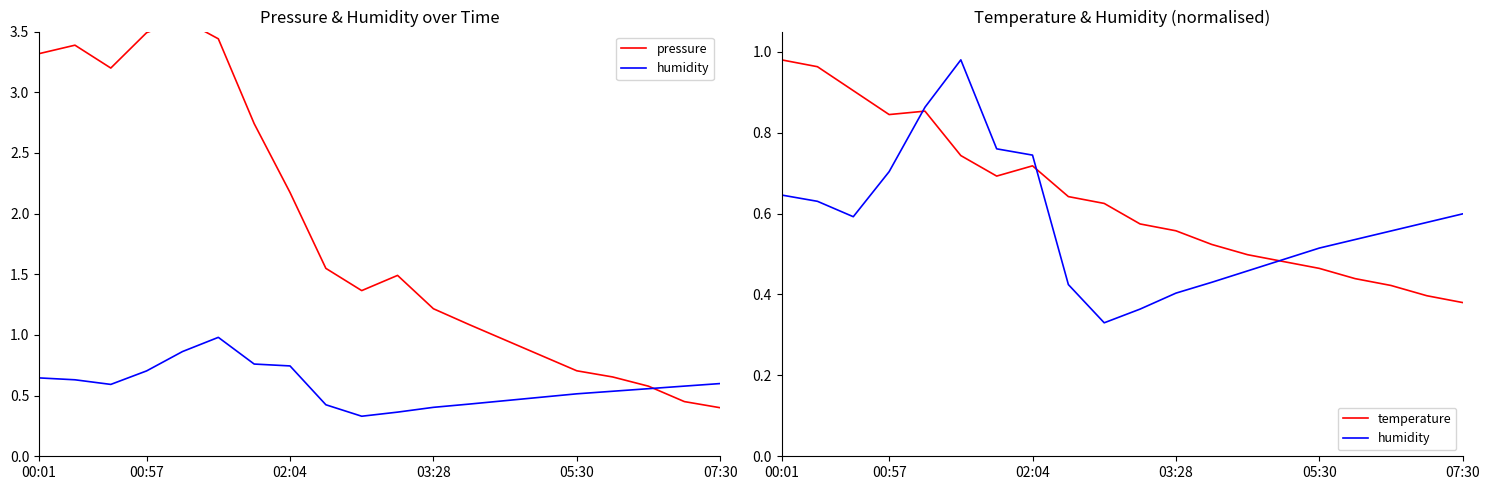

True or false: humidity has more than 2 points higher than both neighbors.

False